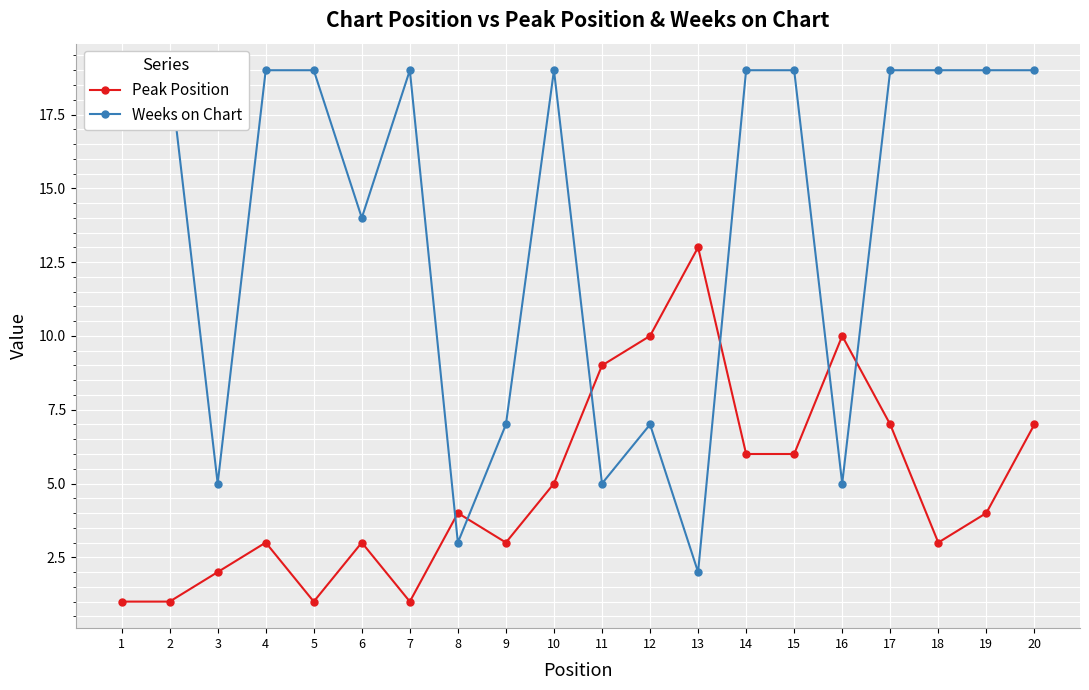

At which category does Peak Position reach its first local valley?

5